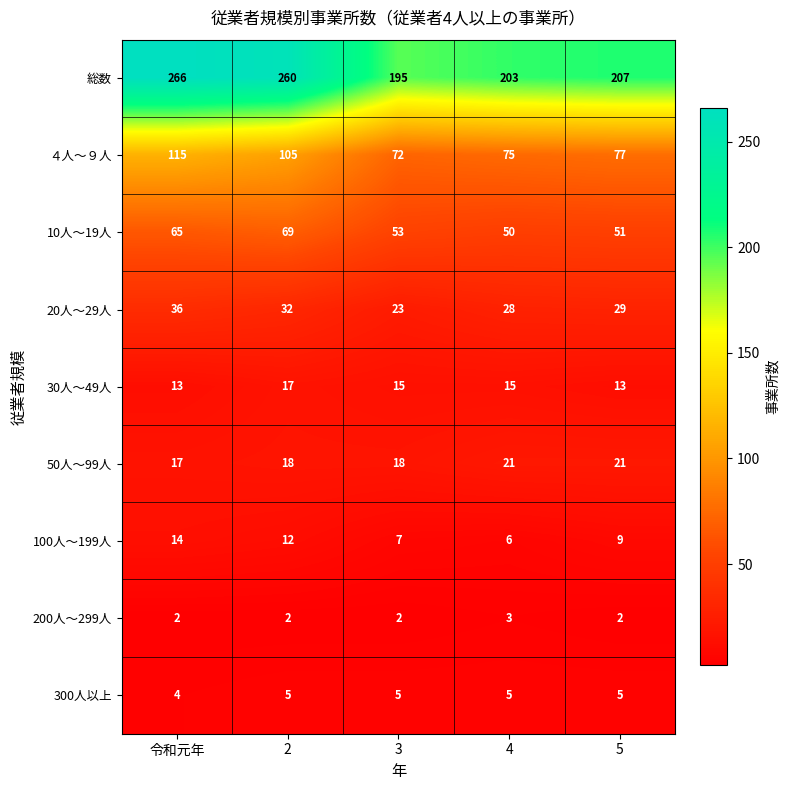

Count the 50人～99人 values in the range 18 to 21.

4